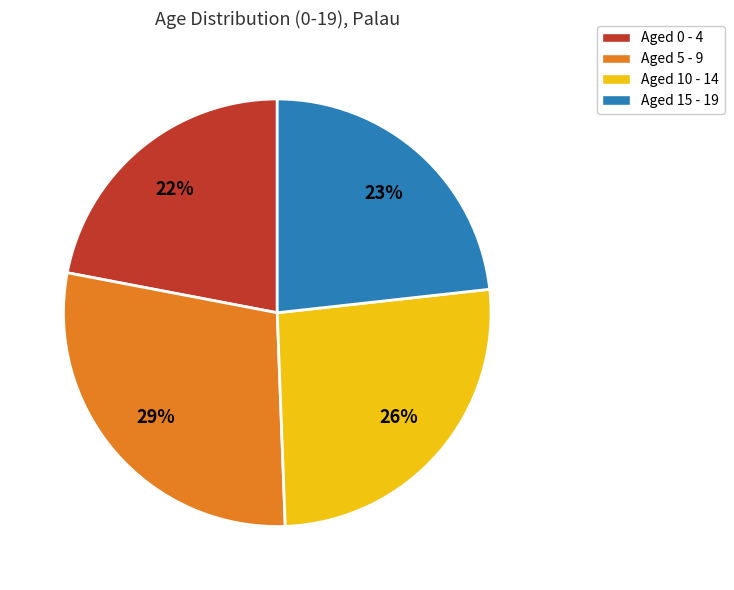

To the nearest percent, what is the average slice percentage?

25%